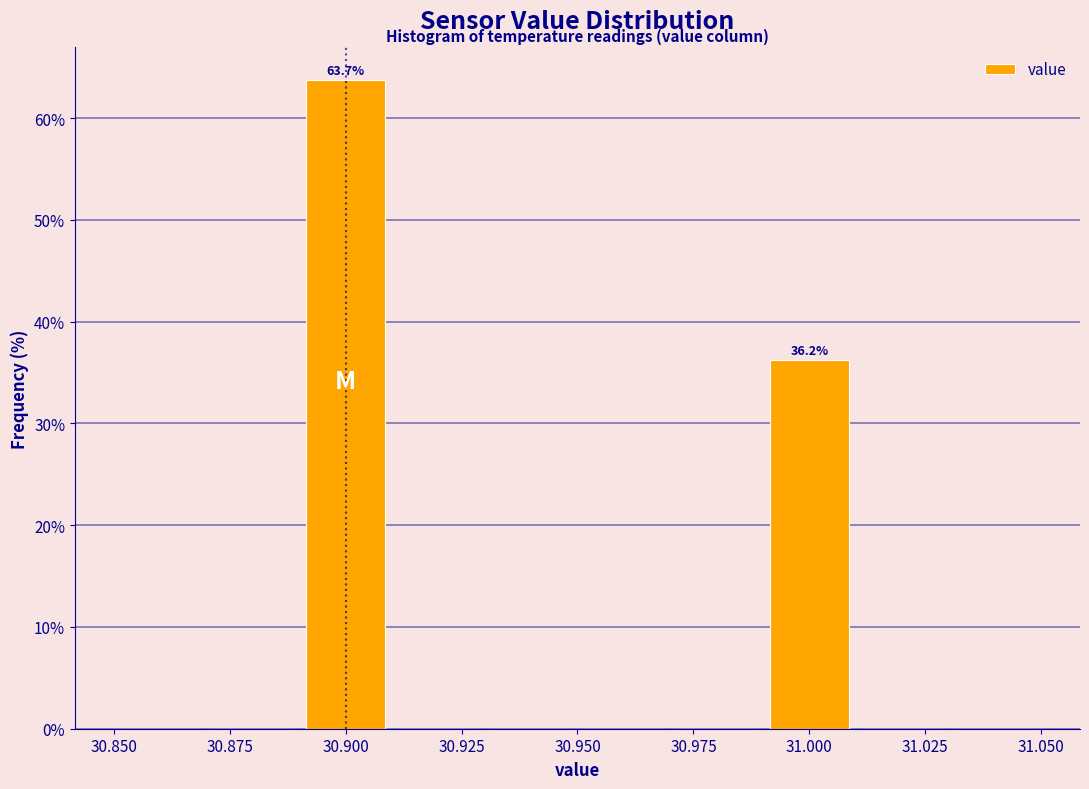

Over which range of the x-axis is the bar tallest?

30.89 to 30.91